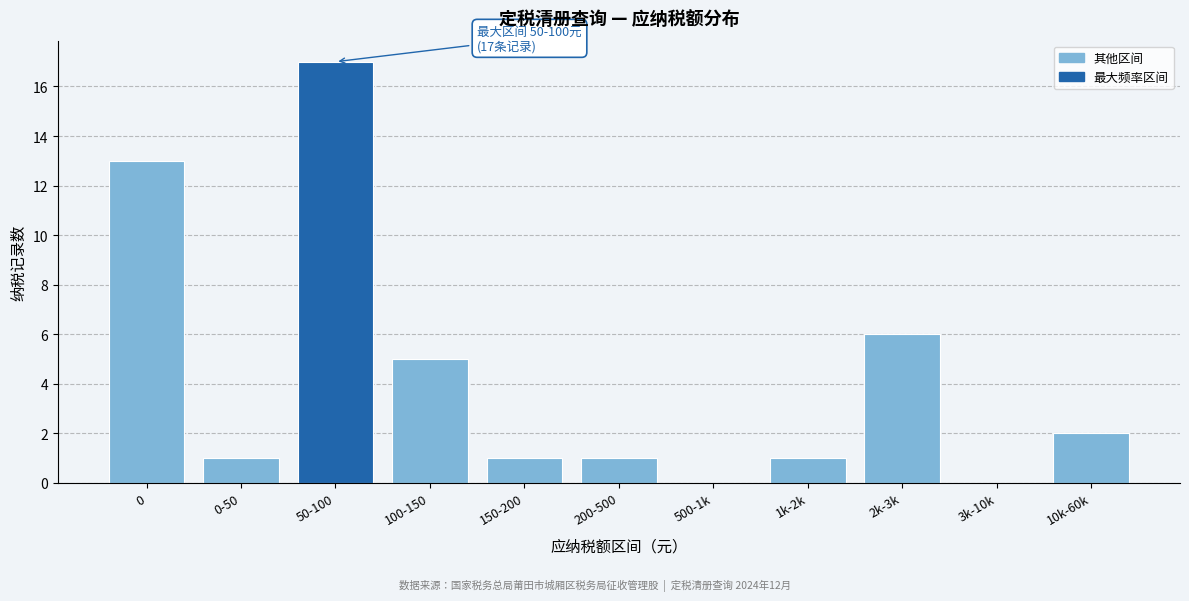

Reading left to right, transcribe all the data shown in this chart.

0=13	0-50=1	50-100=17	100-150=5	150-200=1	200-500=1	500-1k=0	1k-2k=1	2k-3k=6	3k-10k=0	10k-60k=2